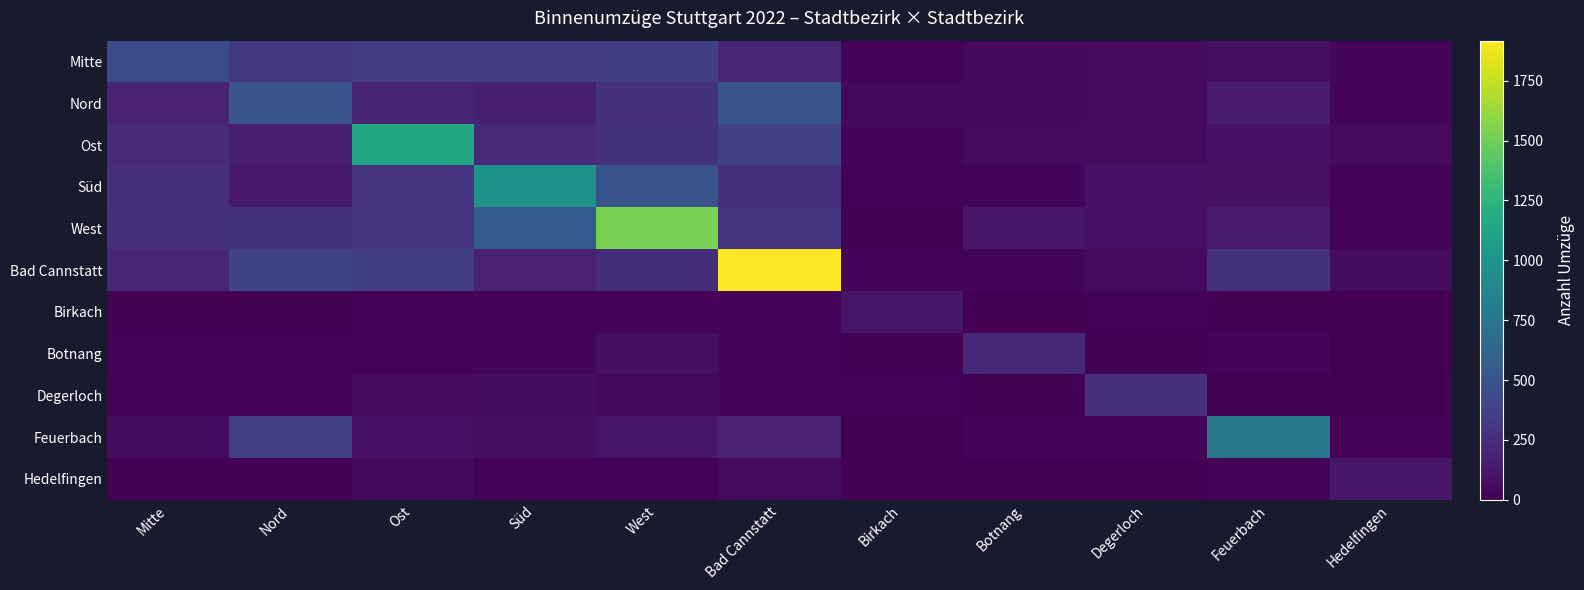

Reading left to right, extract all data points from this chart.

Mitte: Mitte=429	Nord=313	Ost=350	Süd=348	West=358	Bad Cannstatt=206	Birkach=19	Botnang=41	Degerloch=53	Feuerbach=81	Hedelfingen=24
Nord: Mitte=180	Nord=504	Ost=202	Süd=167	West=270	Bad Cannstatt=496	Birkach=44	Botnang=42	Degerloch=51	Feuerbach=147	Hedelfingen=27
Ost: Mitte=229	Nord=162	Ost=1144	Süd=237	West=279	Bad Cannstatt=367	Birkach=37	Botnang=50	Degerloch=53	Feuerbach=94	Hedelfingen=48
Süd: Mitte=261	Nord=136	Ost=290	Süd=983	West=497	Bad Cannstatt=260	Birkach=18	Botnang=32	Degerloch=97	Feuerbach=86	Hedelfingen=19
West: Mitte=272	Nord=279	Ost=289	Süd=557	West=1525	Bad Cannstatt=286	Birkach=12	Botnang=117	Degerloch=90	Feuerbach=152	Hedelfingen=19
Bad Cannstatt: Mitte=204	Nord=393	Ost=354	Süd=184	West=254	Bad Cannstatt=1917	Birkach=15	Botnang=35	Degerloch=58	Feuerbach=283	Hedelfingen=60
Birkach: Mitte=11	Nord=11	Ost=20	Süd=19	West=17	Bad Cannstatt=22	Birkach=112	Botnang=0	Degerloch=17	Feuerbach=10	Hedelfingen=4
Botnang: Mitte=17	Nord=16	Ost=21	Süd=33	West=78	Bad Cannstatt=25	Birkach=10	Botnang=219	Degerloch=12	Feuerbach=32	Hedelfingen=2
Degerloch: Mitte=34	Nord=29	Ost=47	Süd=66	West=39	Bad Cannstatt=30	Birkach=20	Botnang=14	Degerloch=273	Feuerbach=13	Hedelfingen=11
Feuerbach: Mitte=62	Nord=366	Ost=91	Süd=80	West=116	Bad Cannstatt=193	Birkach=1	Botnang=35	Degerloch=24	Feuerbach=767	Hedelfingen=21
Hedelfingen: Mitte=14	Nord=11	Ost=44	Süd=17	West=17	Bad Cannstatt=55	Birkach=4	Botnang=4	Degerloch=6	Feuerbach=19	Hedelfingen=113